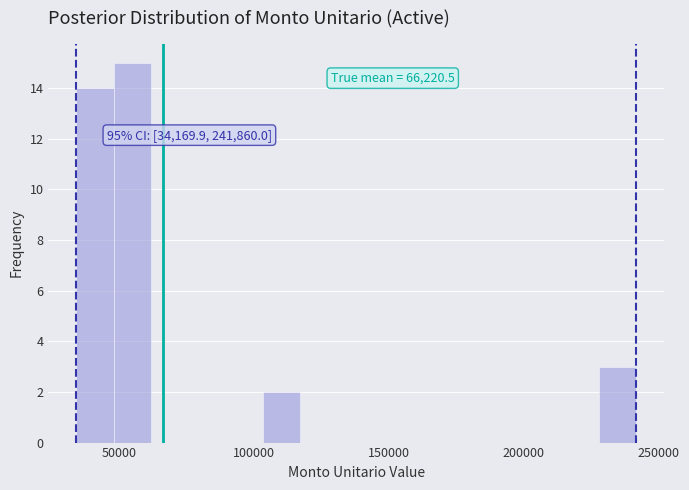

Around what value on the x-axis is the tallest bar? Give the approximate position of its centre, as read against the axis.

55000